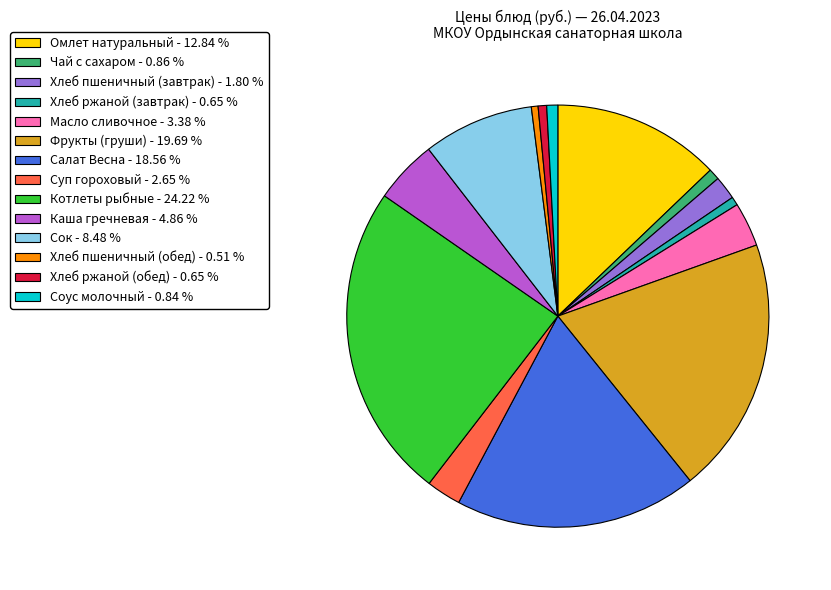

Does Соус молочный - 0.84 % represent more than half of the total?

No